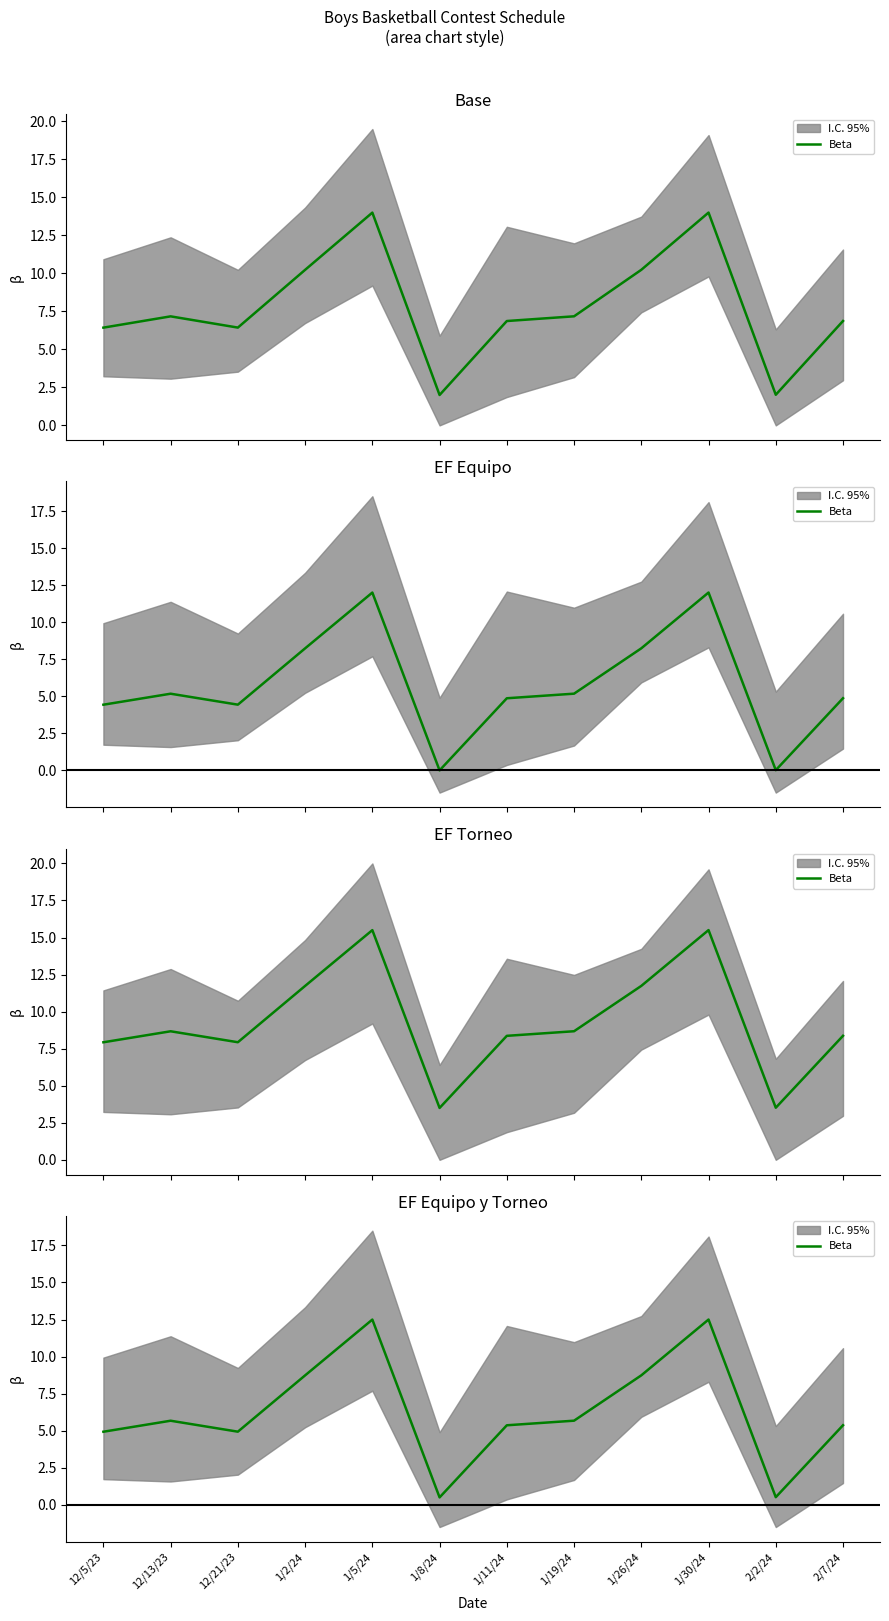

What is the difference between the values at 1/8/24 and 1/11/24?

4.9